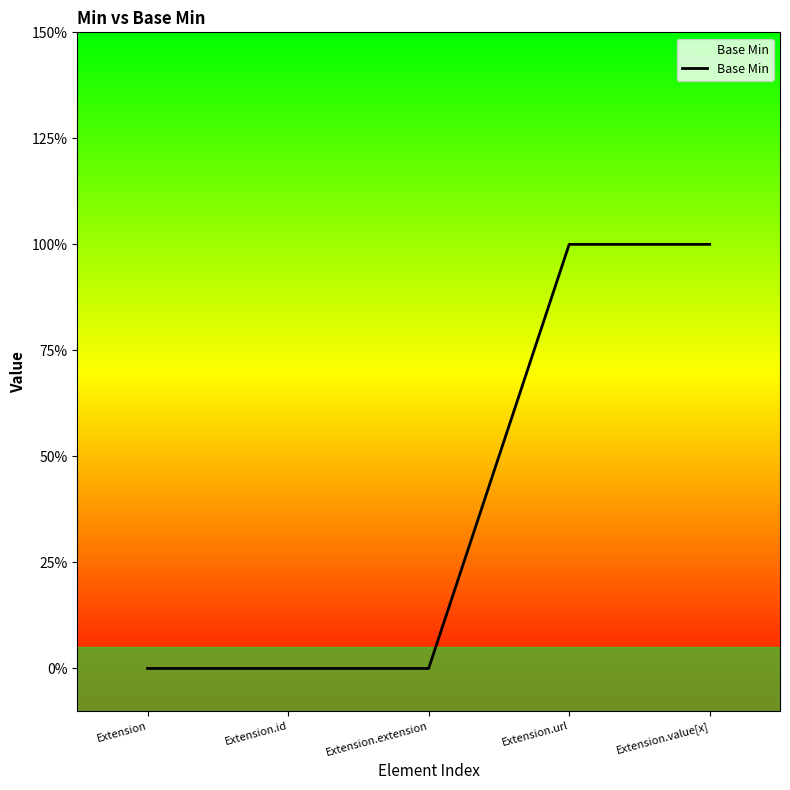

List the labels in order of value, smallest first.

Extension, Extension.id, Extension.extension, Extension.url, Extension.value[x]